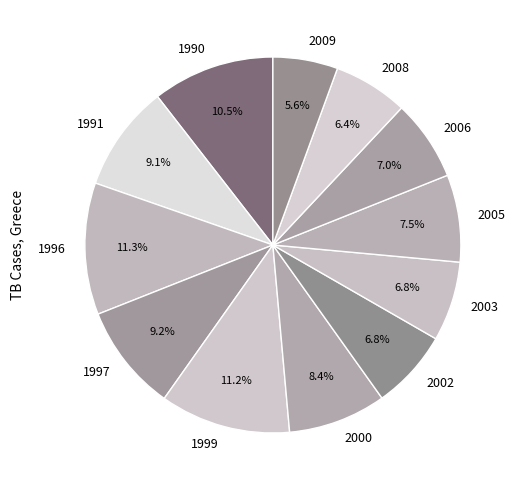

How much of the chart is everything except 2006?

93.0%